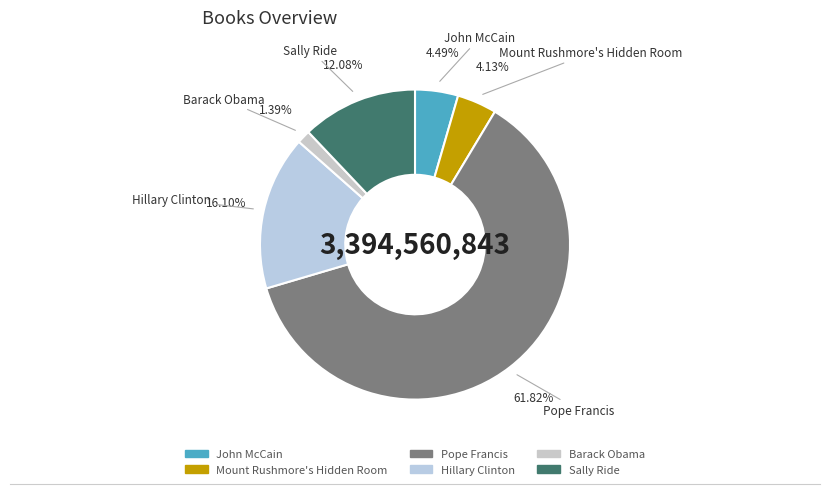

Is it true that Pope Francis is 62% of the pie?

True